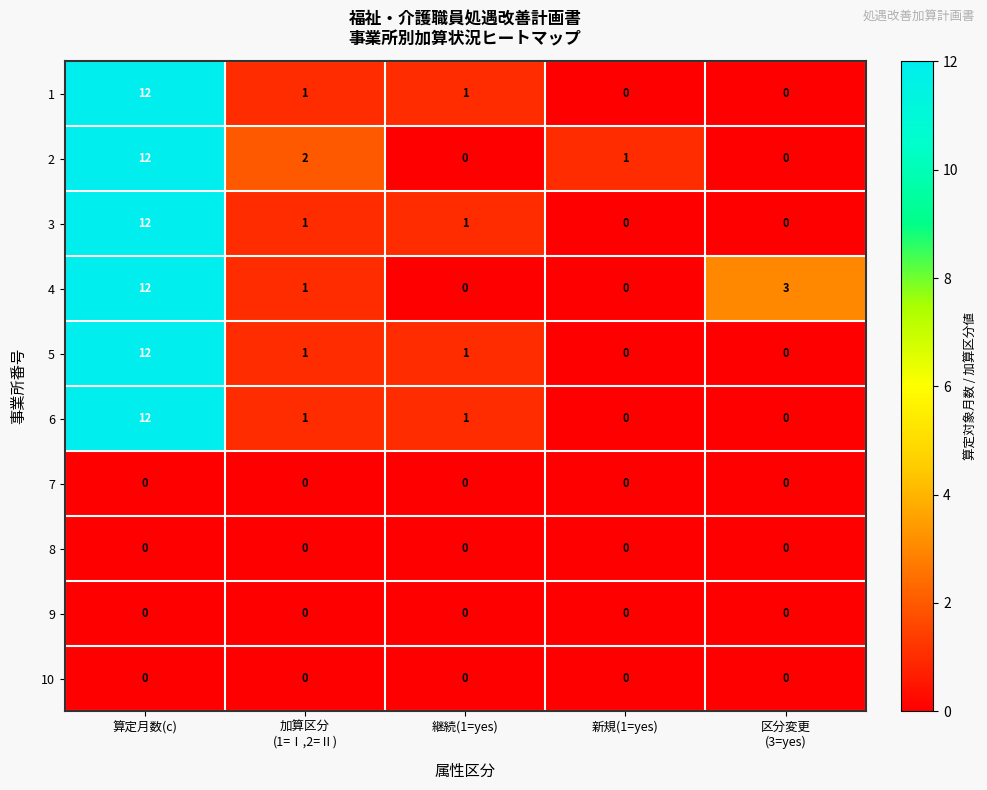

The value of 4 at 新規(1=yes) is 5. True or false?

False